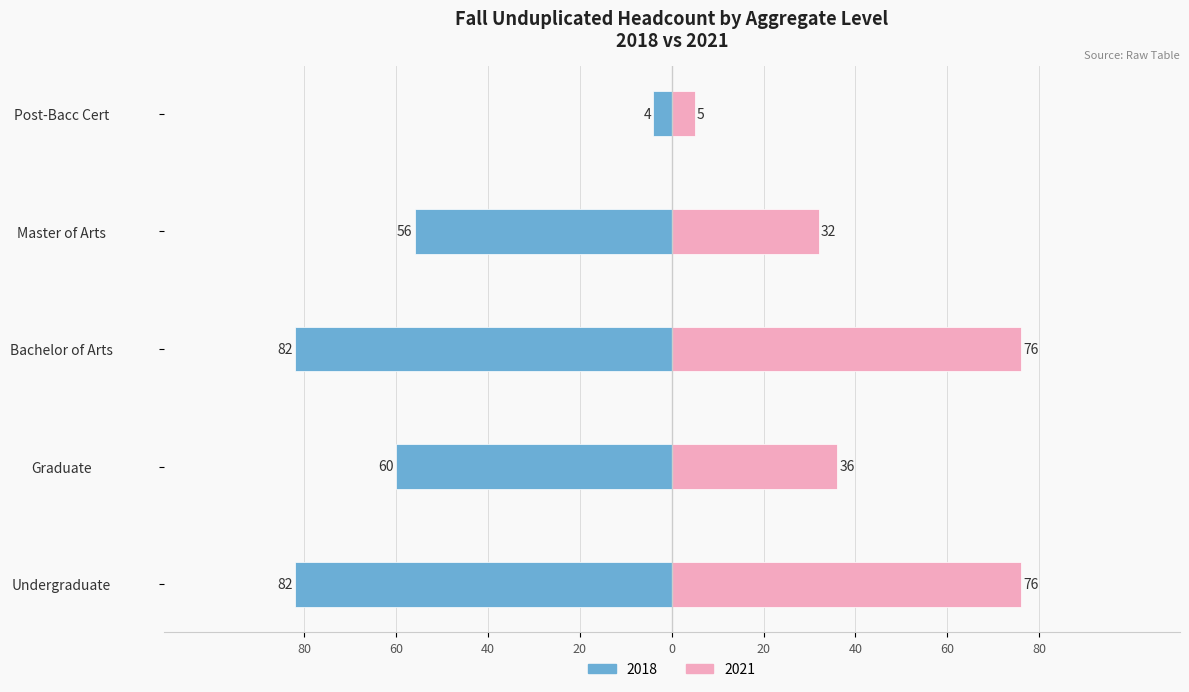

What is the maximum value for 2021?

76